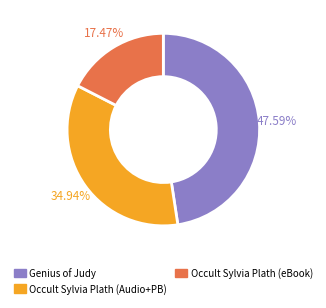

How many segments does this pie chart have?

3